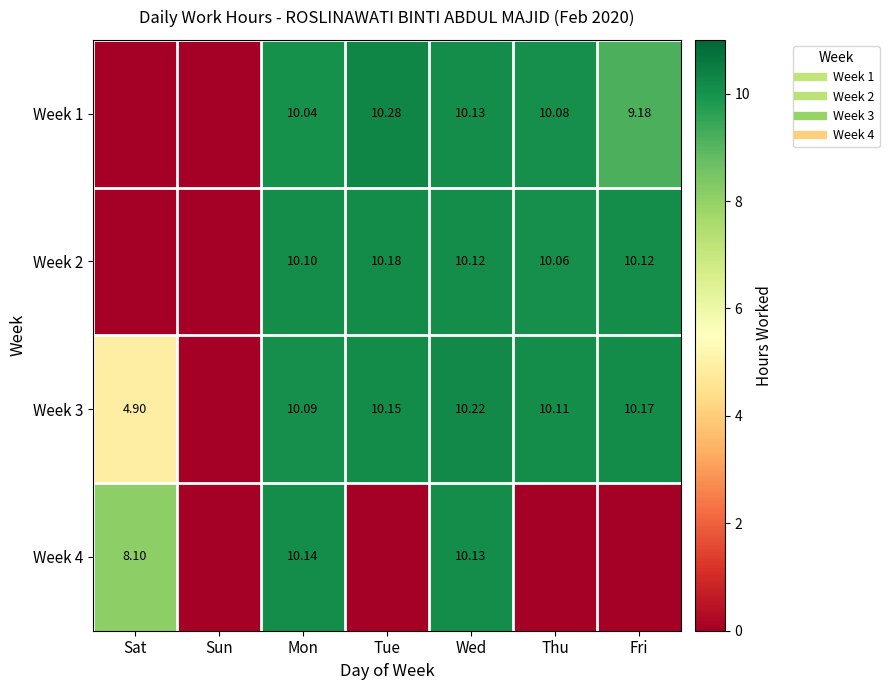

List the series in order of their peak value, highest first.

Week 1, Week 3, Week 2, Week 4